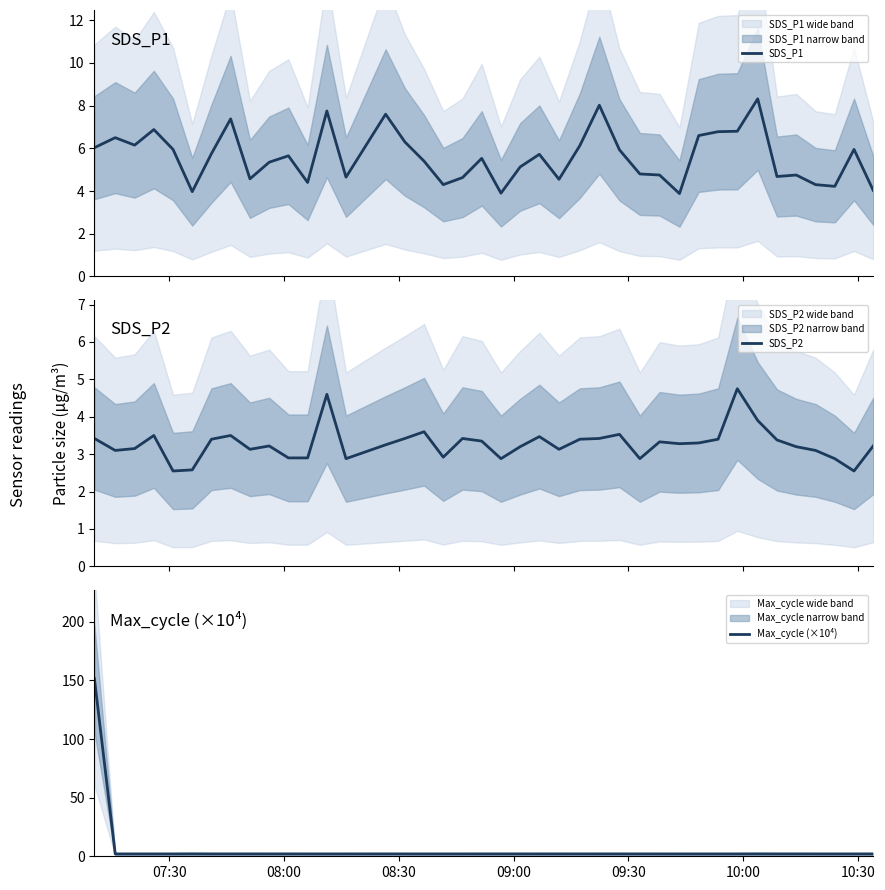

What is the minimum value for SDS_P1?

3.9